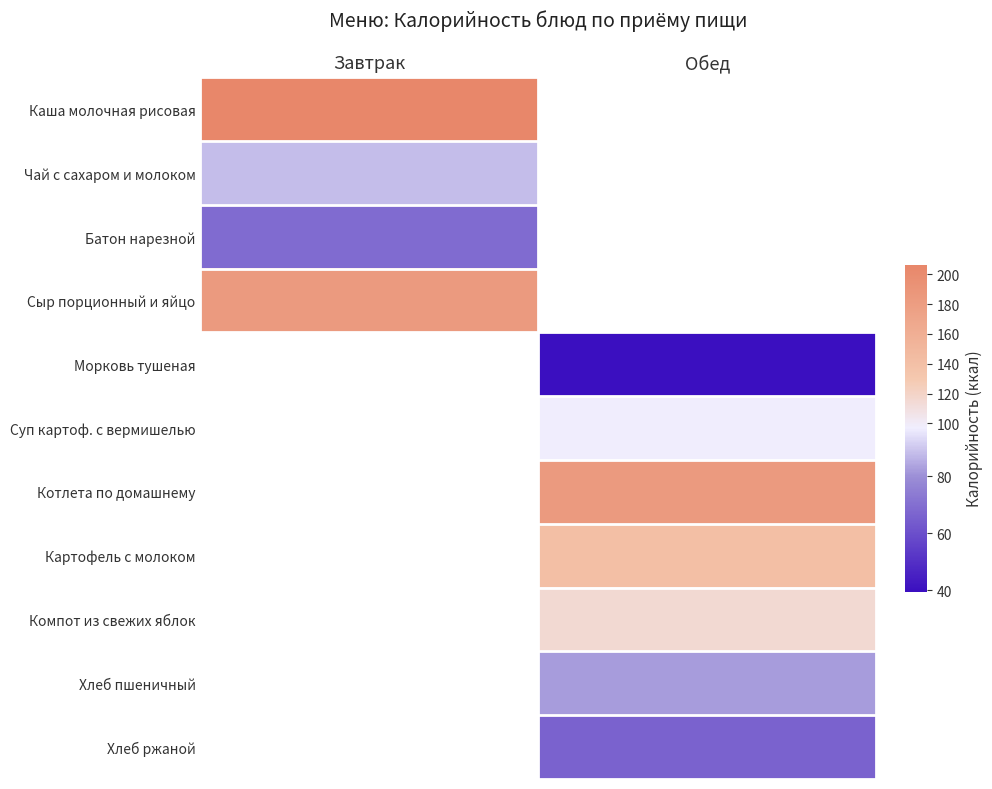

How many data points in Морковь тушеная are above 39?

1